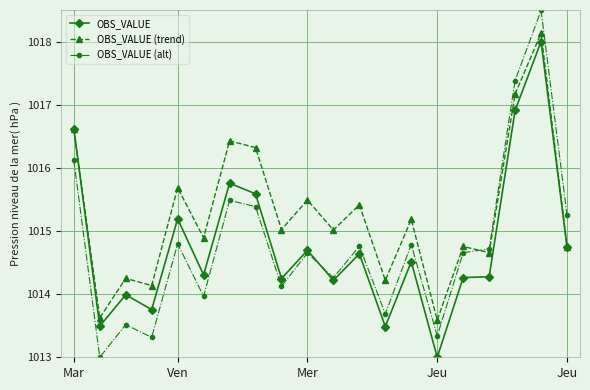

Which series has the largest total across all categories?

OBS_VALUE (trend)